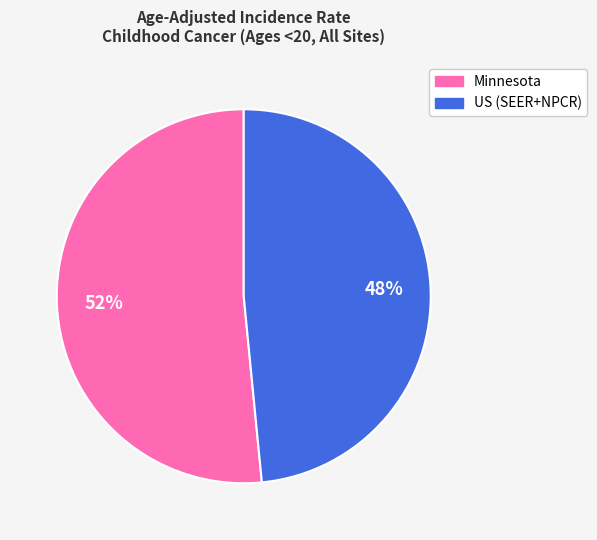

Rank the categories by value from lowest to highest.

US (SEER+NPCR), Minnesota